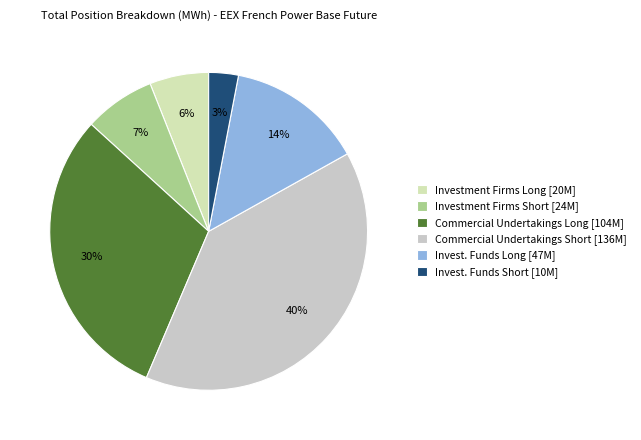

How many slices are in this pie chart?

6